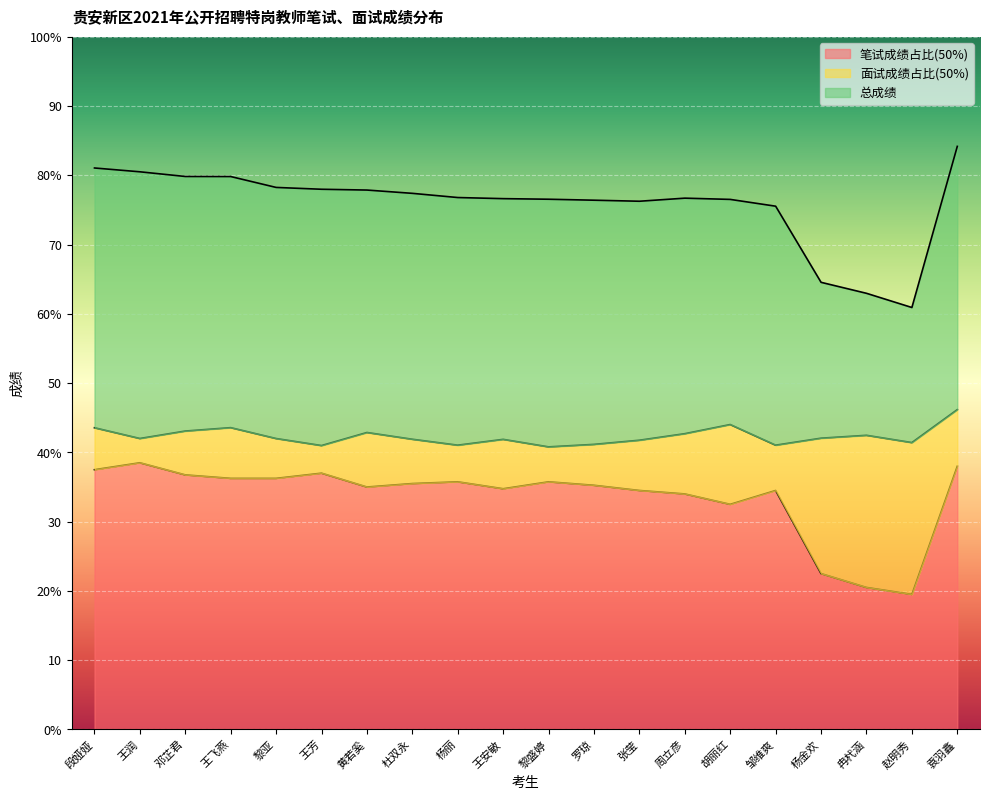

Count the number of categories in the chart.

20